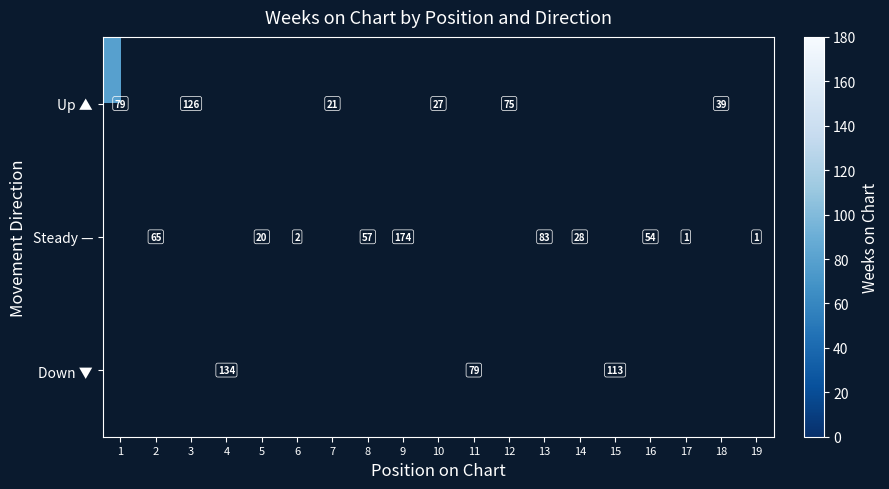

The Up ▲ series shows 21 at 7. True or false?

True